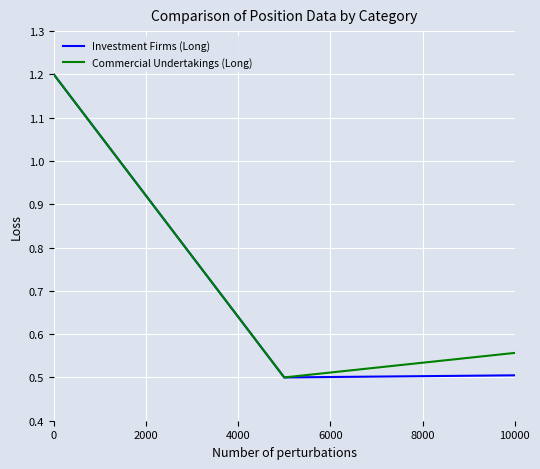

What is the maximum value shown in the chart?

1.2